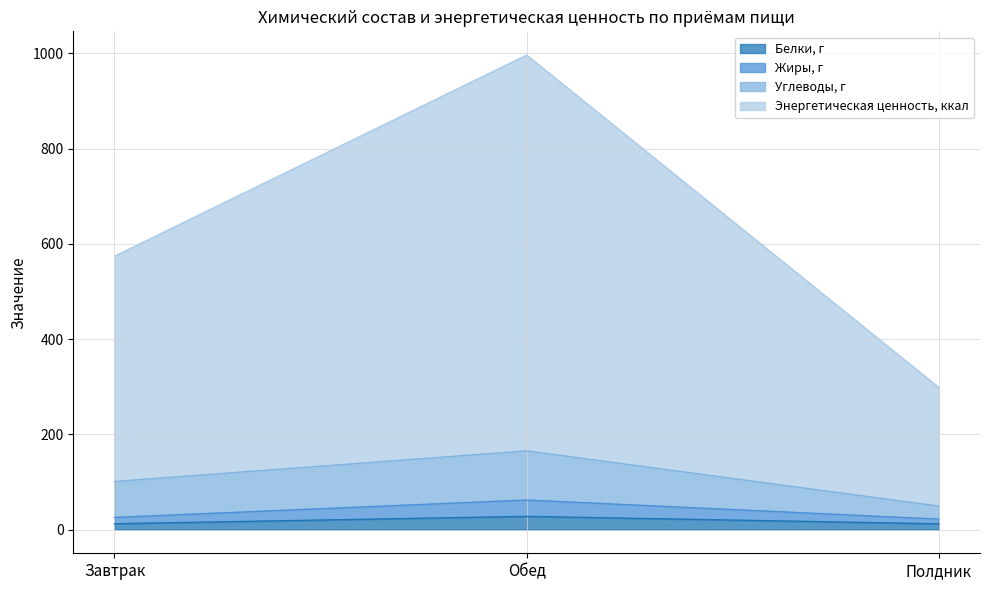

Which has a higher value, Полдник or Завтрак?

Завтрак